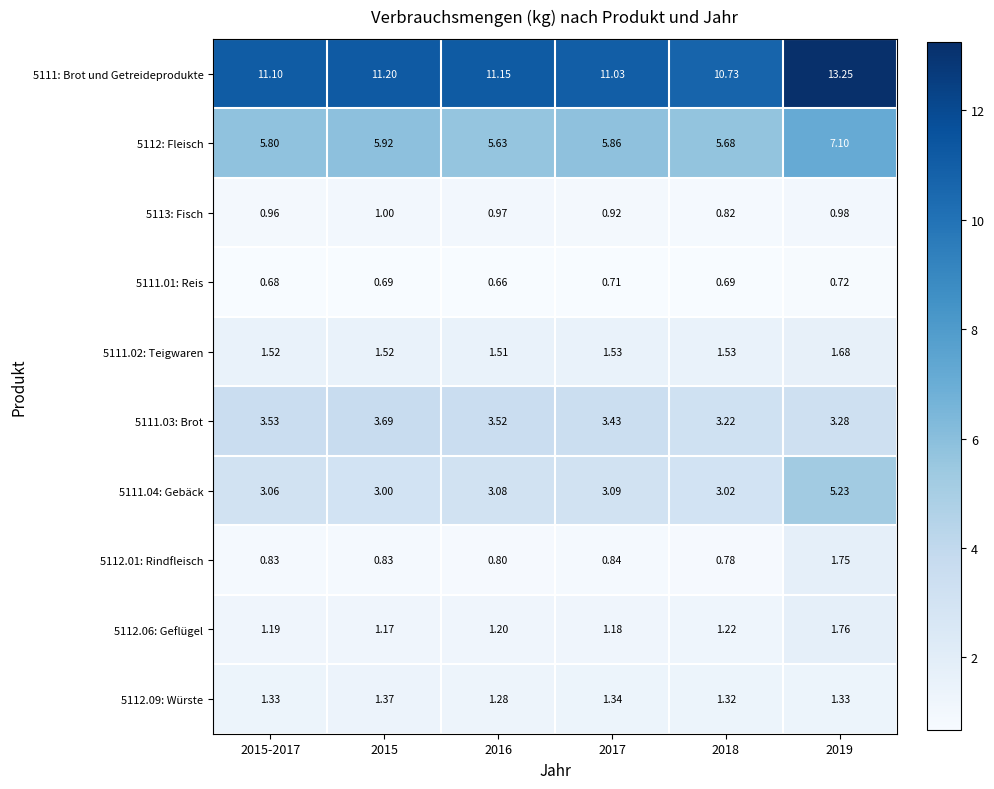

Is the value of 5111.04: Gebäck at 2019 greater than the value of 5113: Fisch at 2018?

Yes